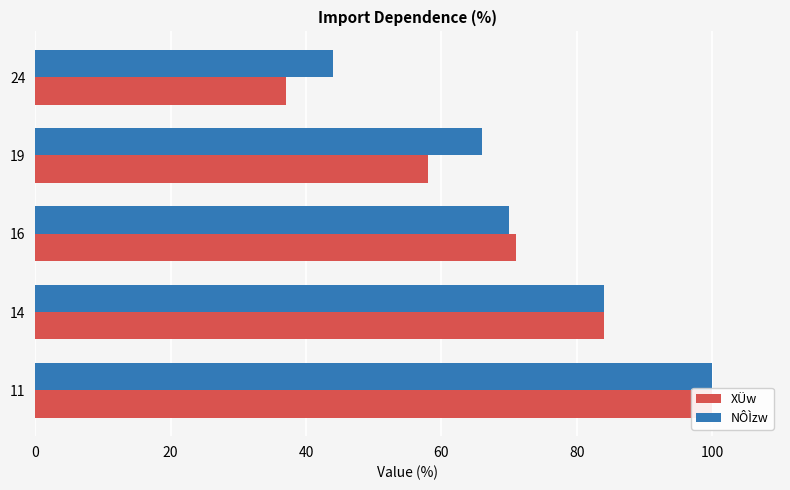

Which series has the widest spread of values?

XÜw